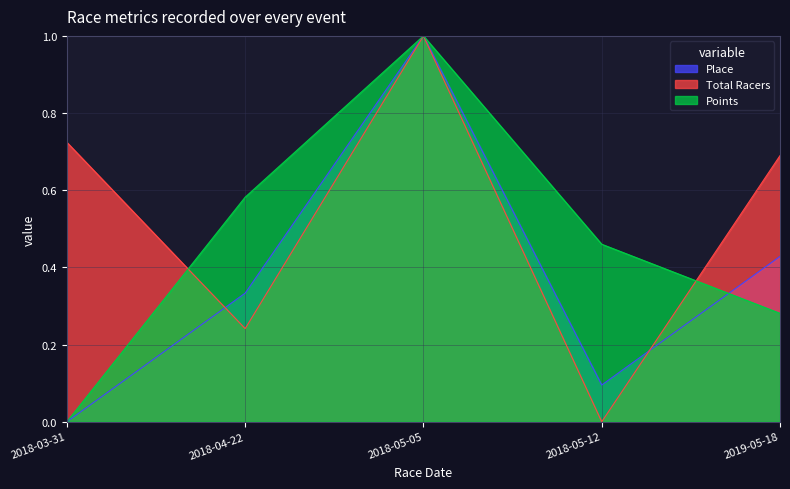

Reading left to right, list all the values displayed in this chart.

Place: 2018-03-31=0.0	2018-04-22=0.3	2018-05-05=1.0	2018-05-12=0.1	2019-05-18=0.4
Total Racers: 2018-03-31=0.7	2018-04-22=0.2	2018-05-05=1.0	2018-05-12=0.0	2019-05-18=0.7
Points: 2018-03-31=0.0	2018-04-22=0.6	2018-05-05=1.0	2018-05-12=0.5	2019-05-18=0.3